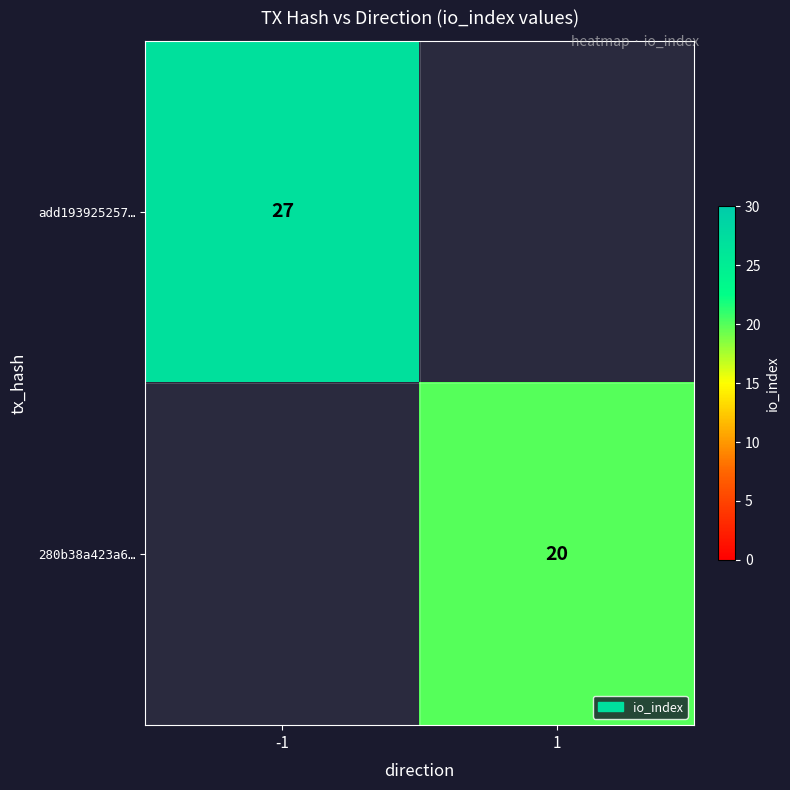

True or false: 280b38a423a6… has a value of 20 at 1.

True